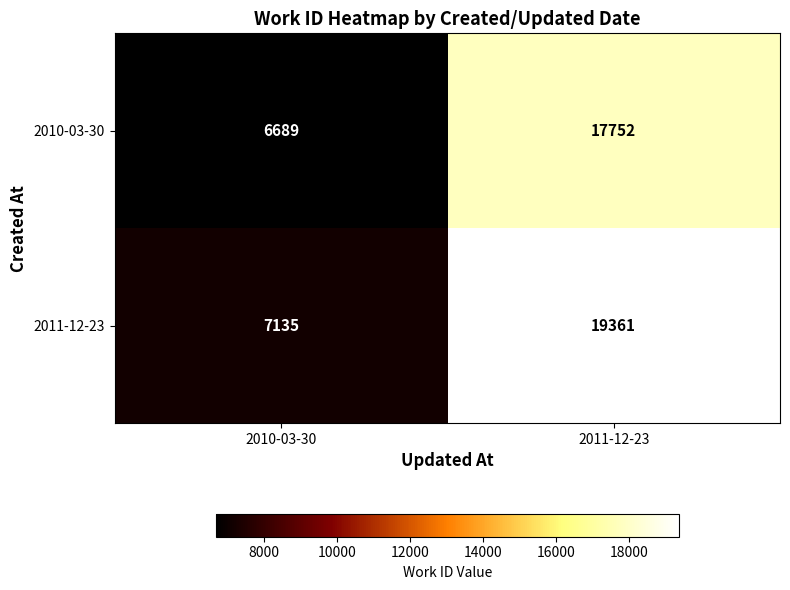

Reading left to right, extract all data points from this chart.

2010-03-30: 2010-03-30=6689	2011-12-23=17752
2011-12-23: 2010-03-30=7135	2011-12-23=19361